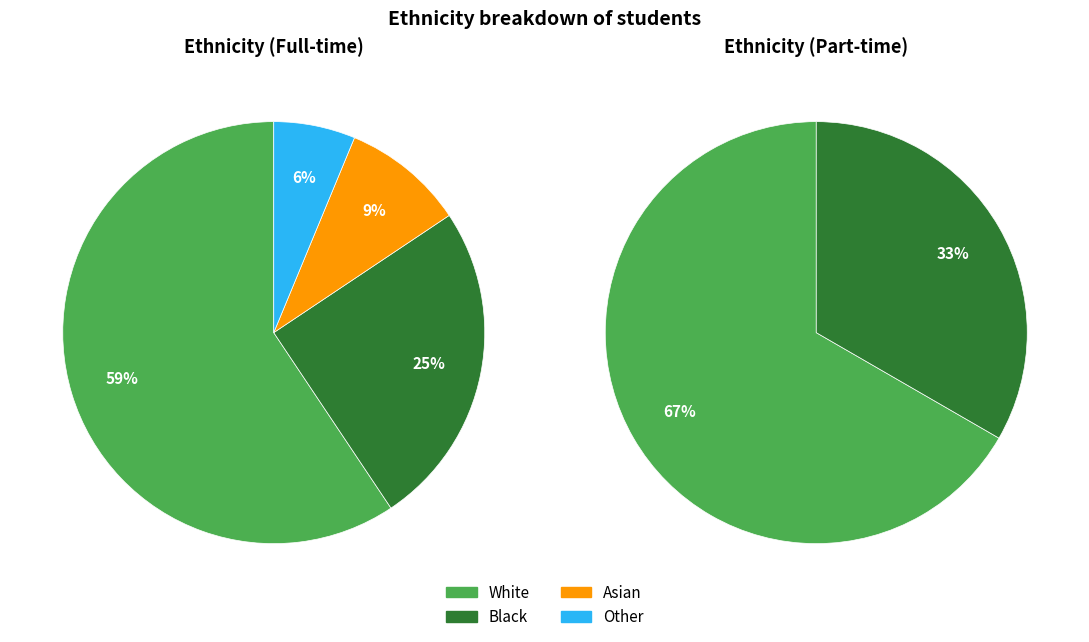

Which slice is the largest?

White